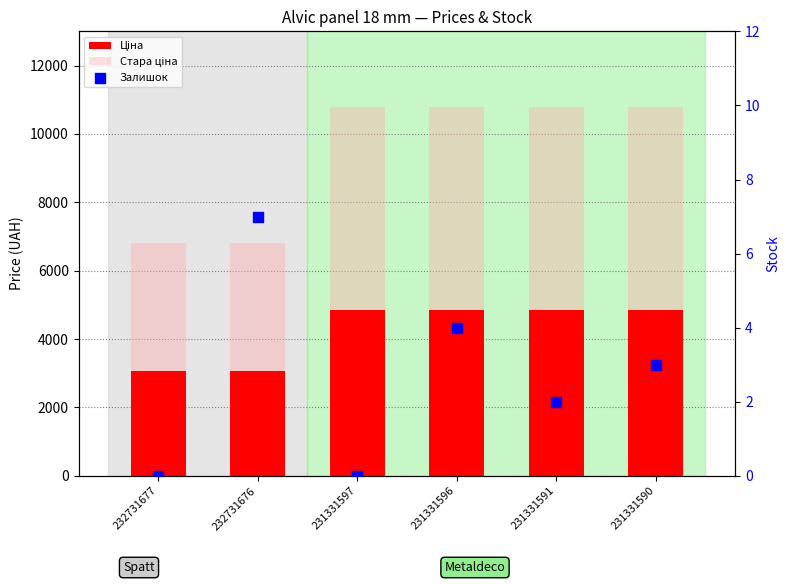

At how many categories does at least one series exceed 1?

6